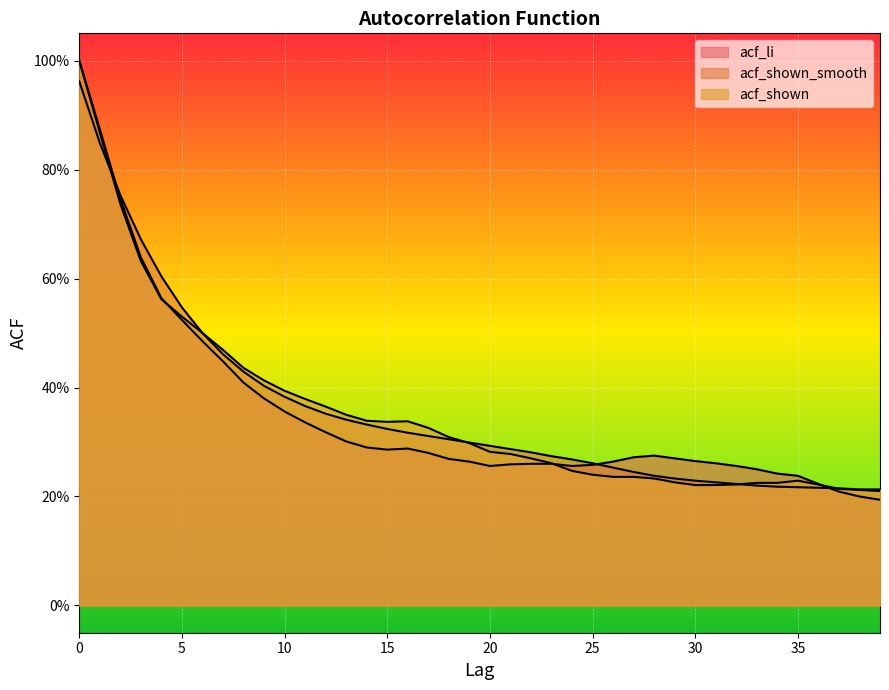

How many interior local valleys does the acf_li series have?

3